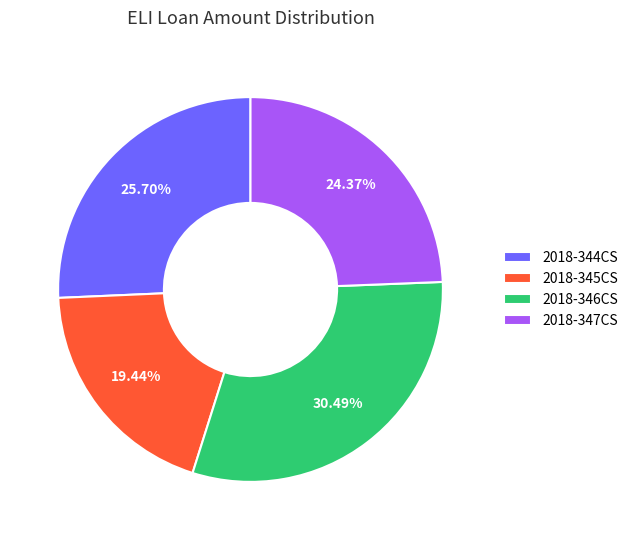

Which has a higher value, 2018-344CS or 2018-347CS?

2018-344CS